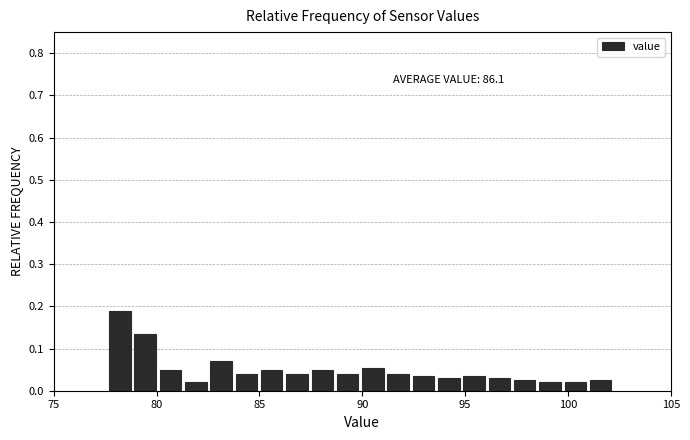

Around what value on the x-axis is the tallest bar? Give the approximate position of its centre, as read against the axis.

78.0